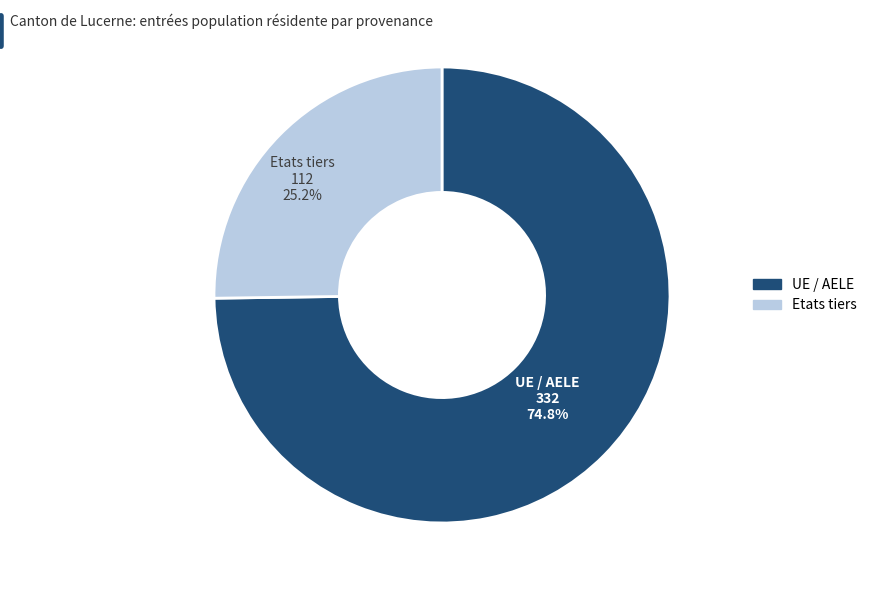

To the nearest percent, what is the difference between the UE / AELE and Etats tiers slice percentages?

50%